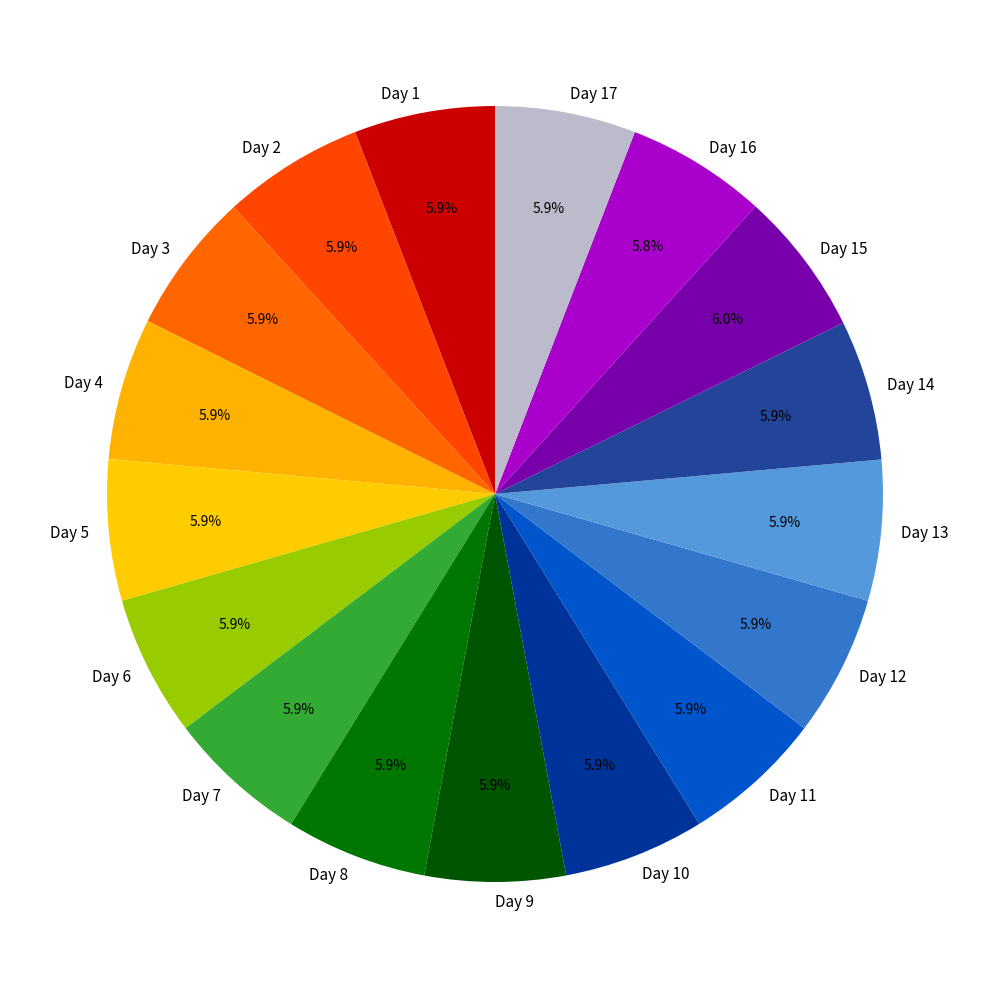

What is the ratio of the value at Day 8 to the value at Day 1?

1.0